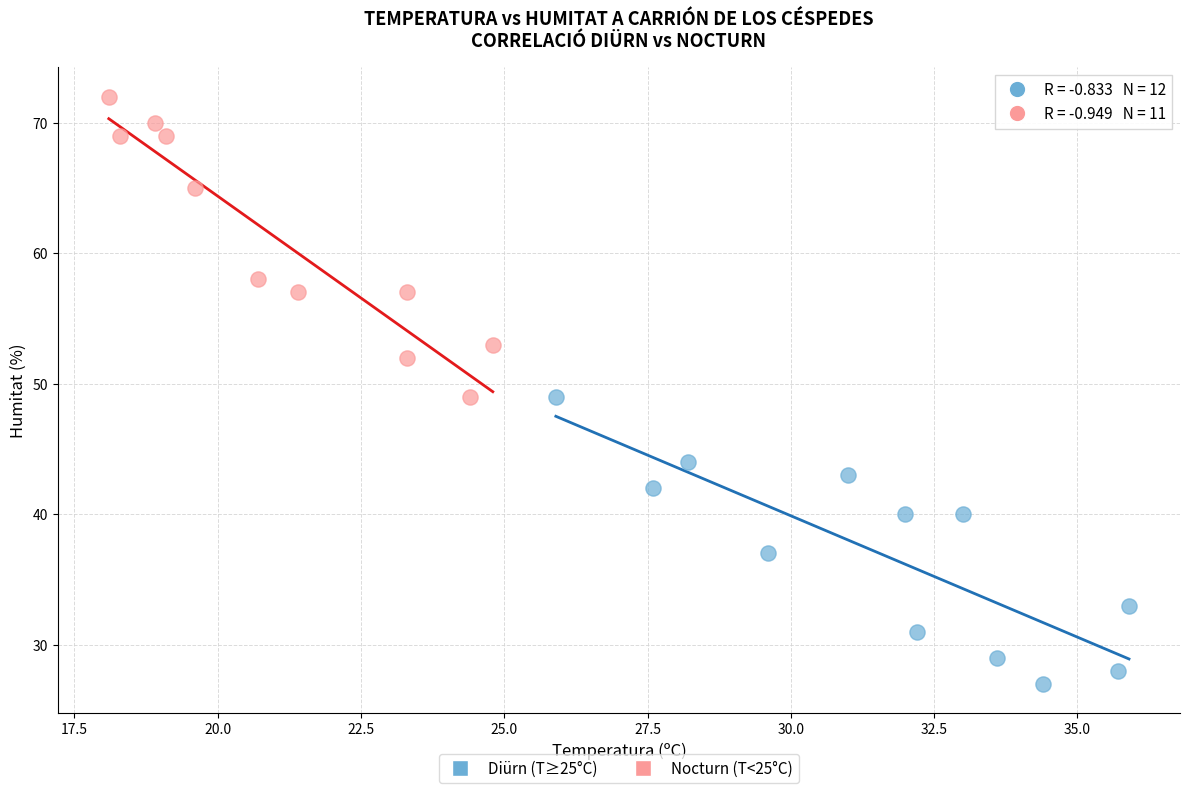

Which series reaches the maximum Y coordinate?

Nocturn (T<25°C)